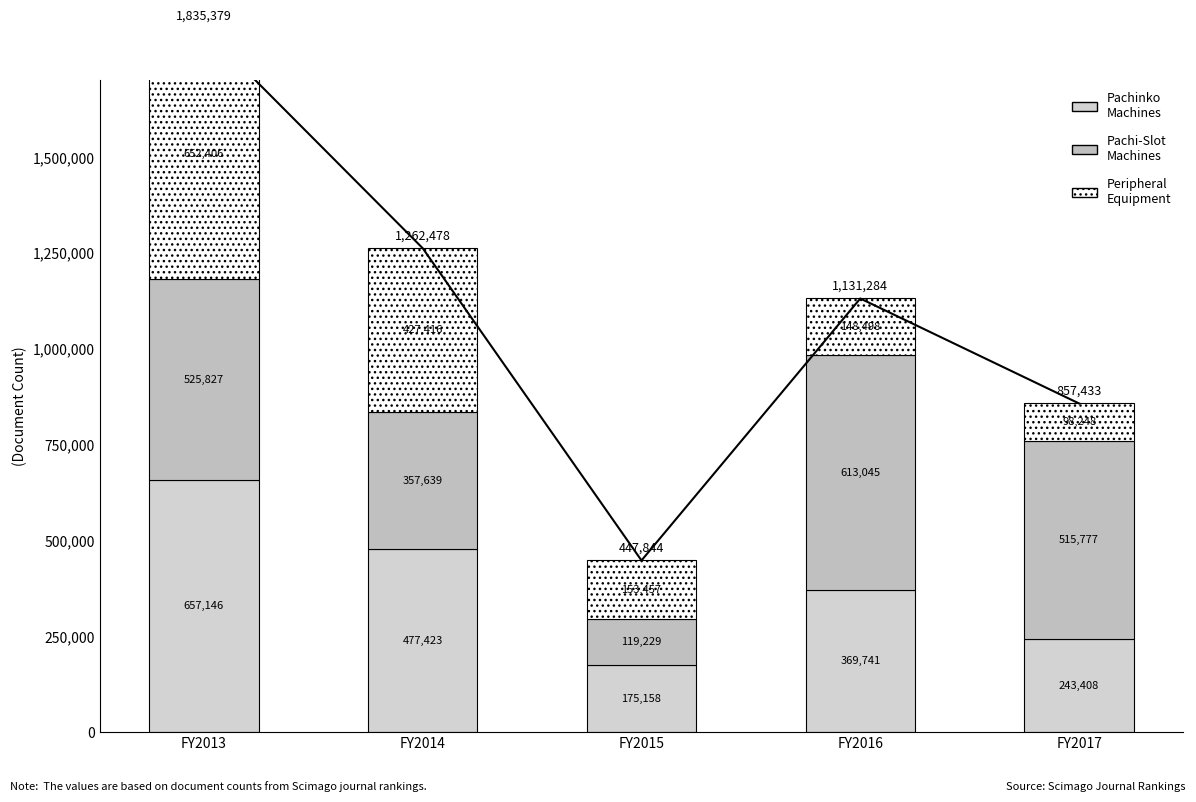

What is the average value of the Peripheral
Equipment series?

296005